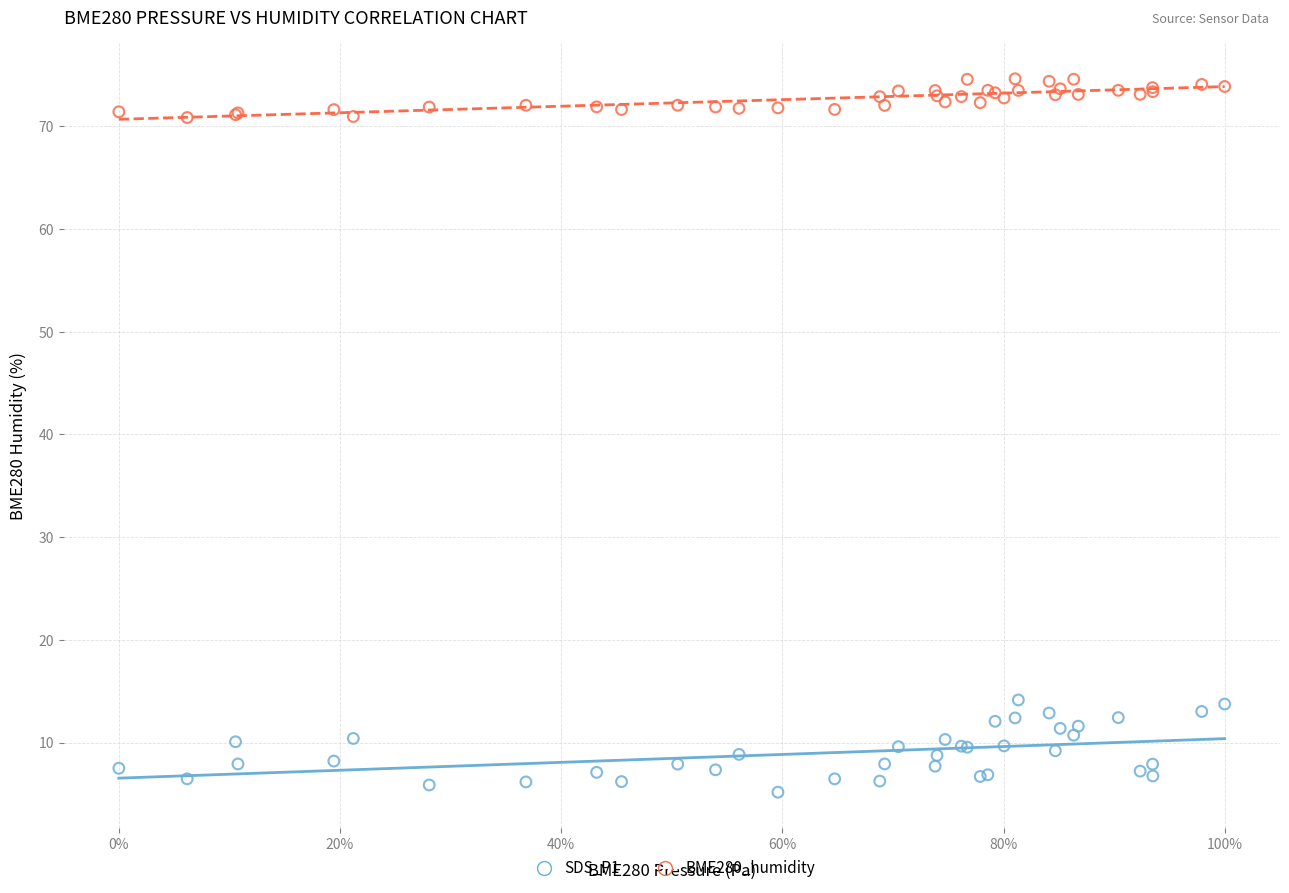

What are all the series names shown in the legend?

SDS_P1, BME280_humidity